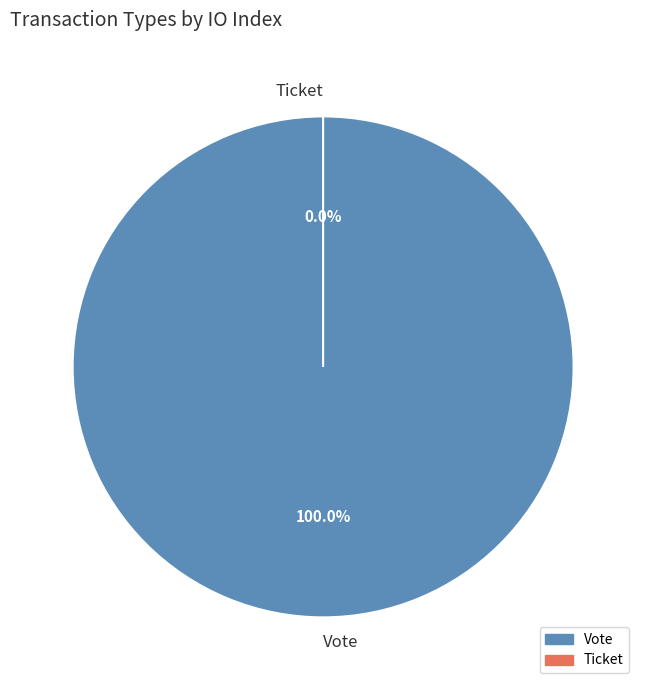

Does Vote account for over 50% of the chart?

Yes